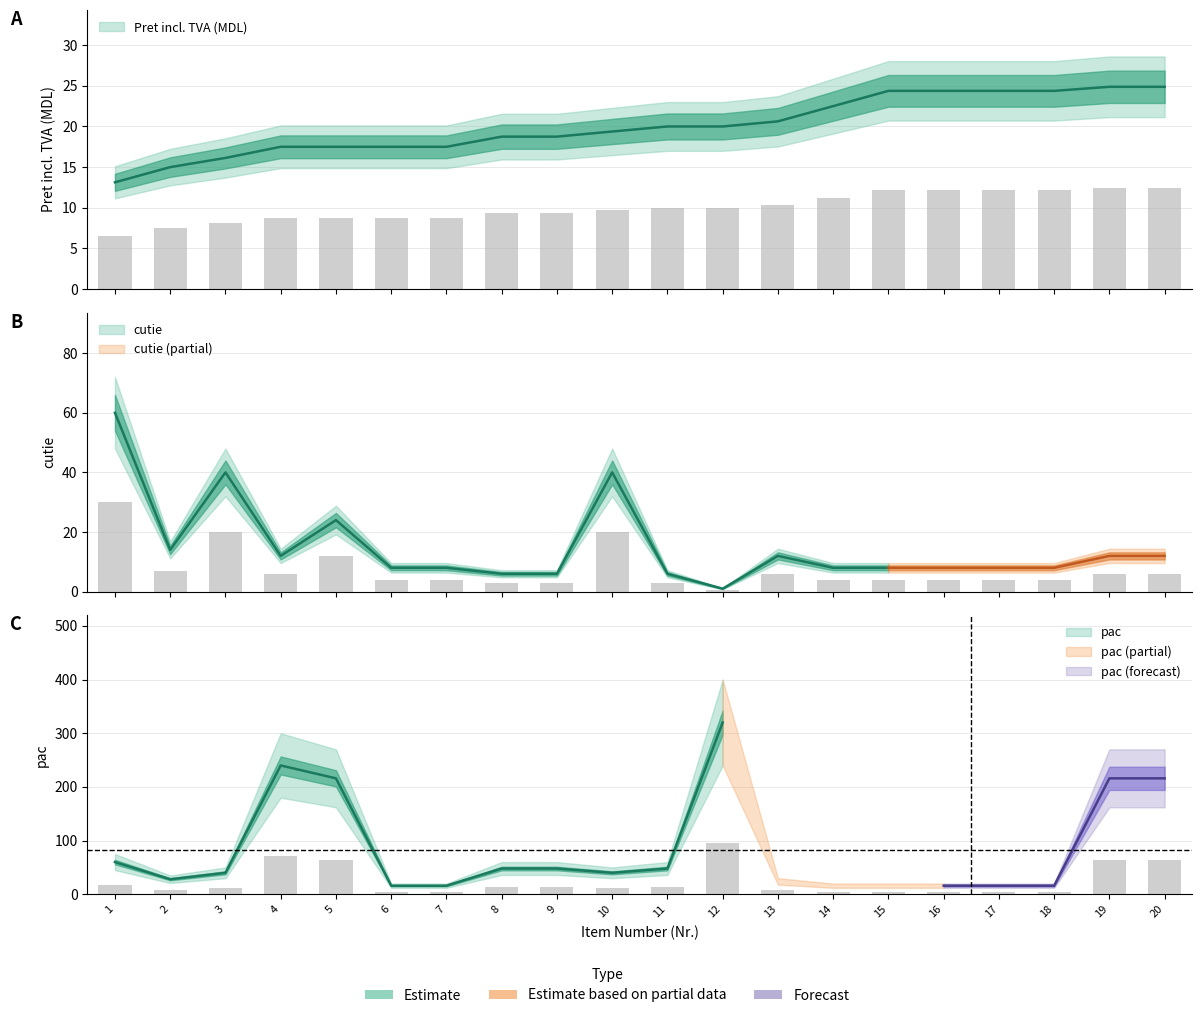

Which series has the widest spread of values?

pac